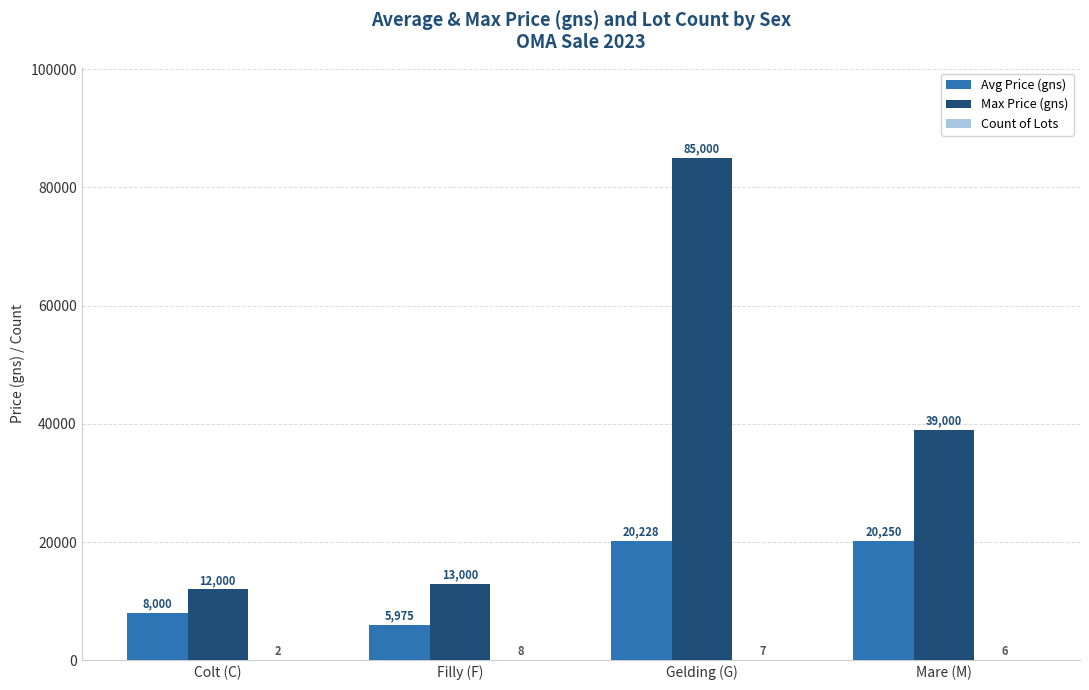

What is the highest value of the Avg Price (gns) series?

20250